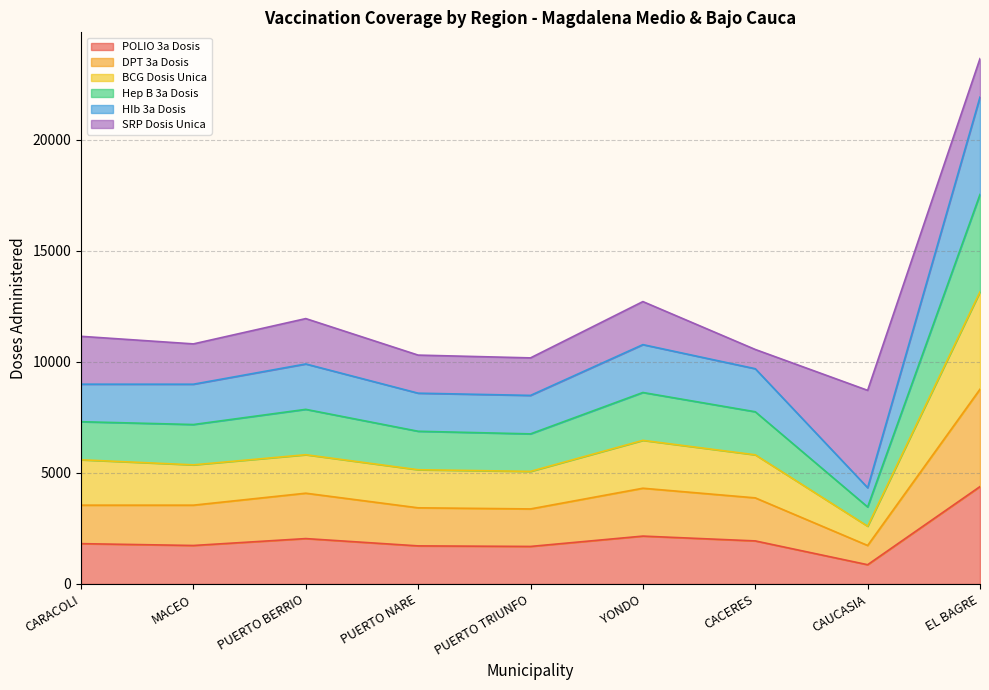

True or false: POLIO 3a Dosis has a value of 3112 at CACERES.

False